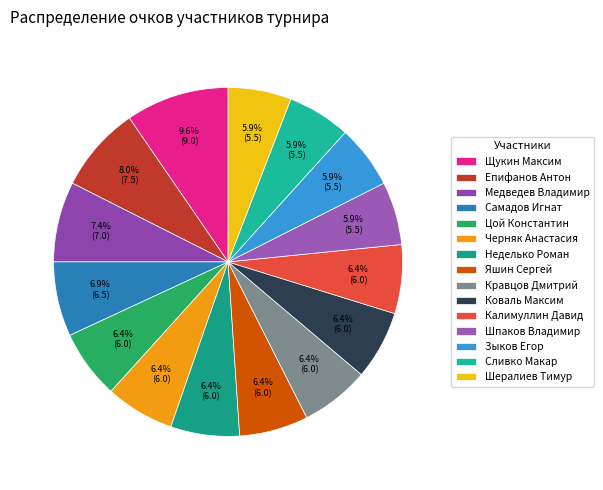

To the nearest percent, what is the difference between the largest and smallest slice percentages?

4%